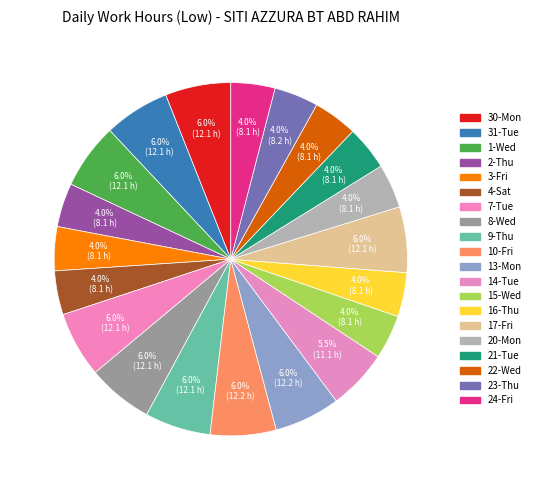

How many slices are in this pie chart?

20